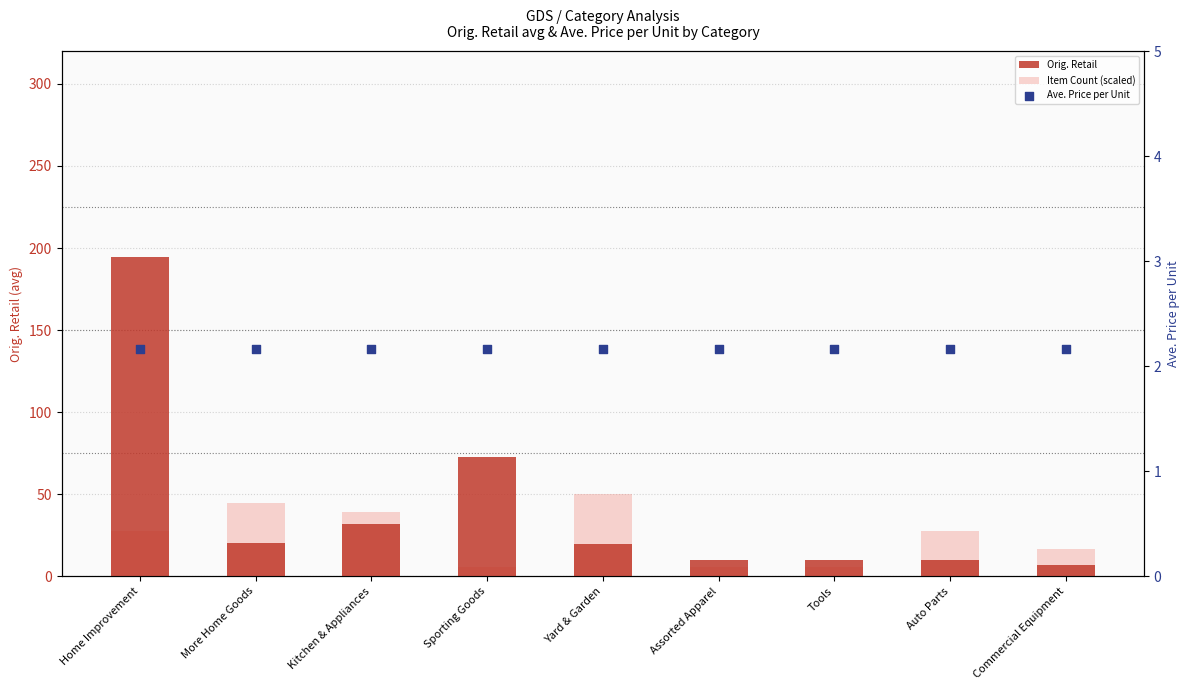

Is the value of Orig. Retail at Assorted Apparel greater than the value of Ave. Price per Unit at Sporting Goods?

Yes